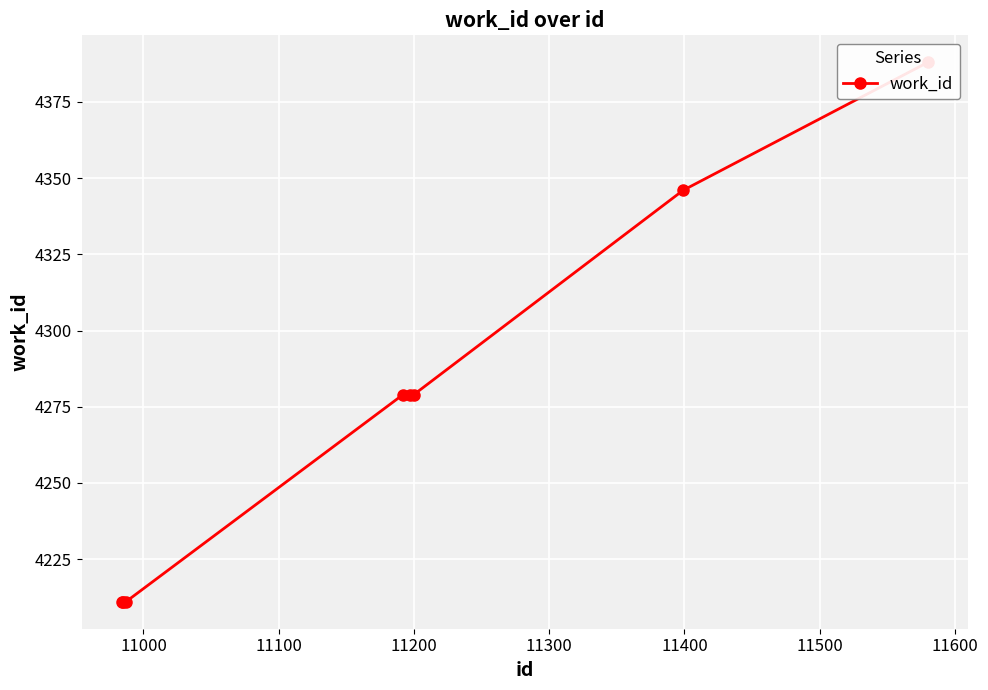

What is the average value?

4276